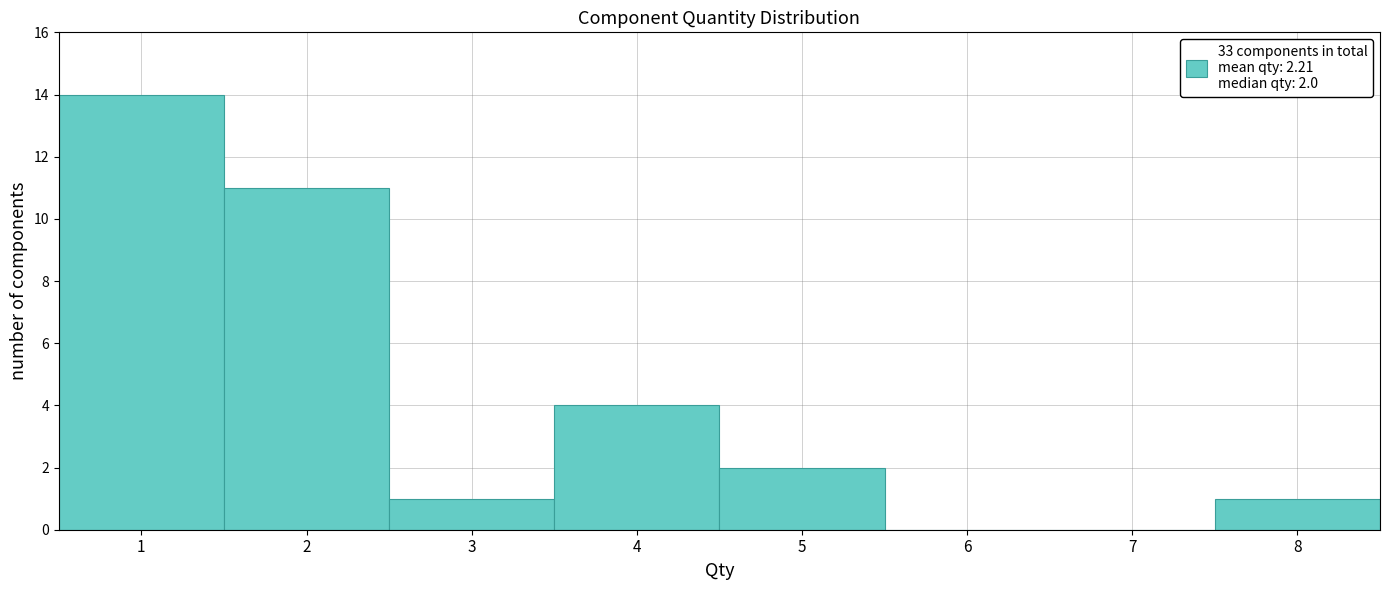

Over which range of the x-axis is the bar tallest?

0.5 to 1.5